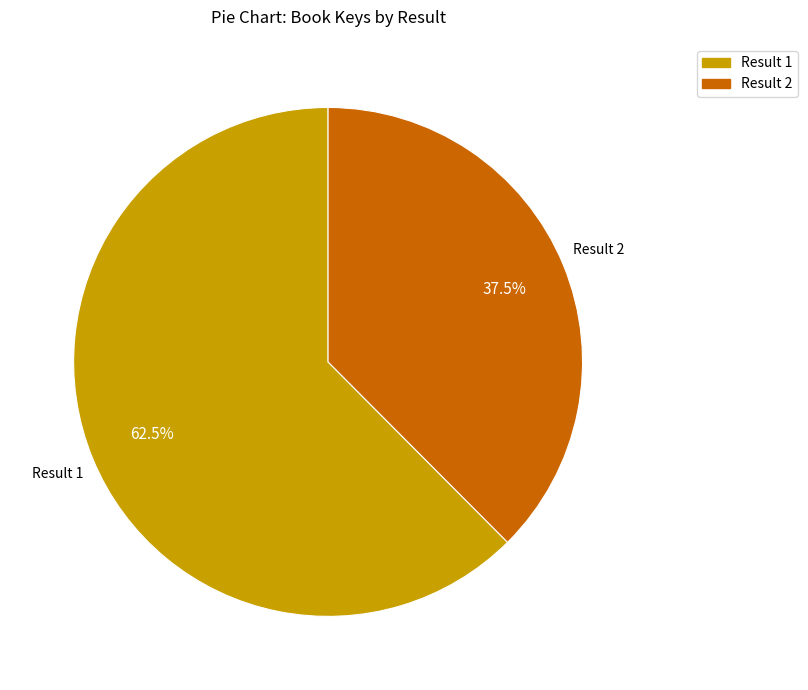

Does any single category account for the majority?

Yes